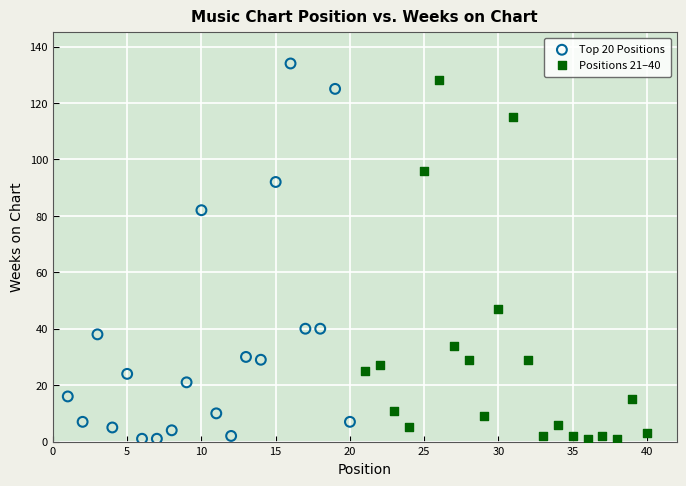

What are all the series names shown in the legend?

Top 20 Positions, Positions 21–40